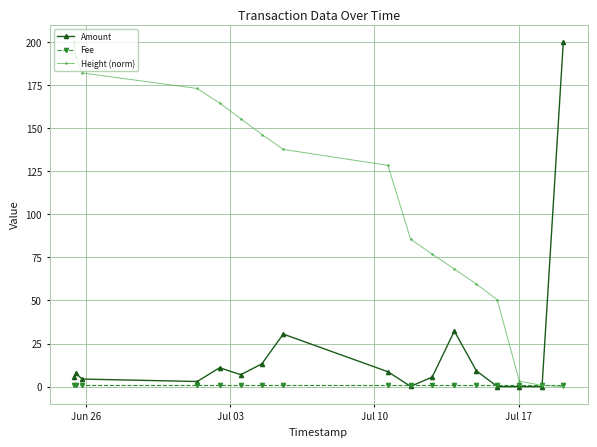

What is the difference between the second highest and second lowest values in the Height (norm) series?

190.5